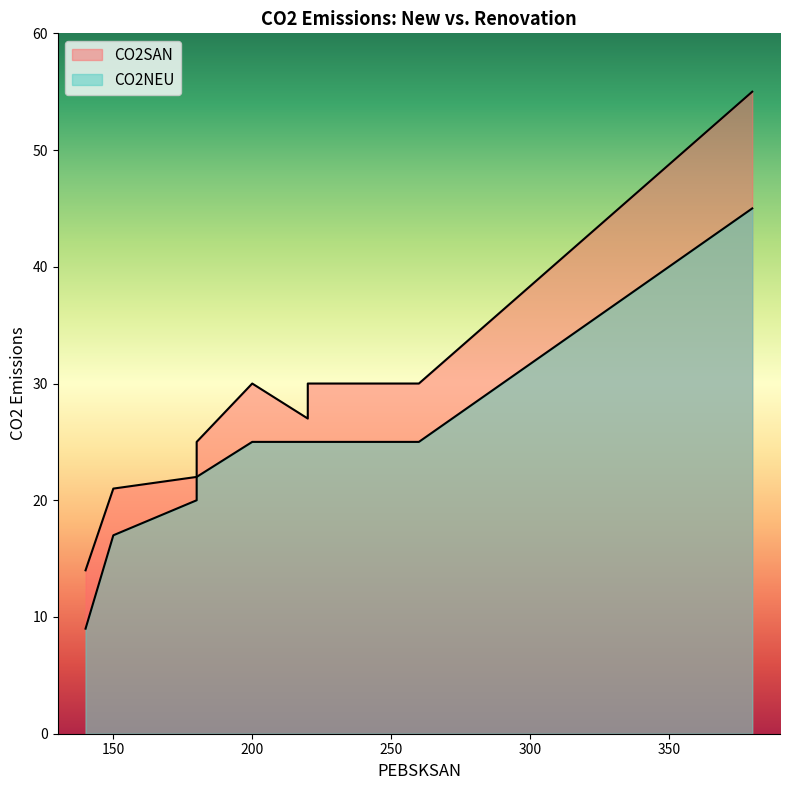

What is the value of the CO2SAN point at the 10th from the left?

27